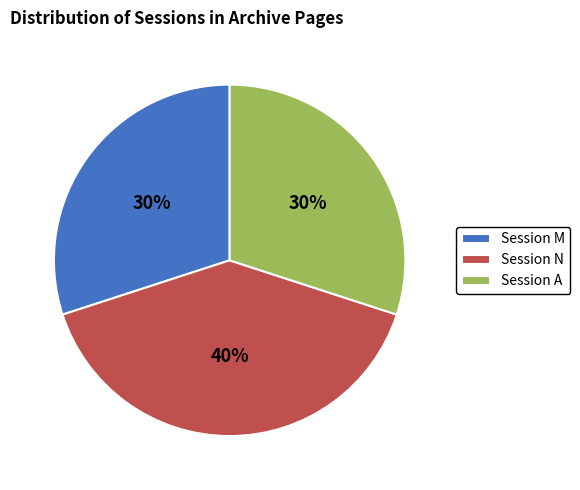

Which category has the biggest portion of the pie?

Session N